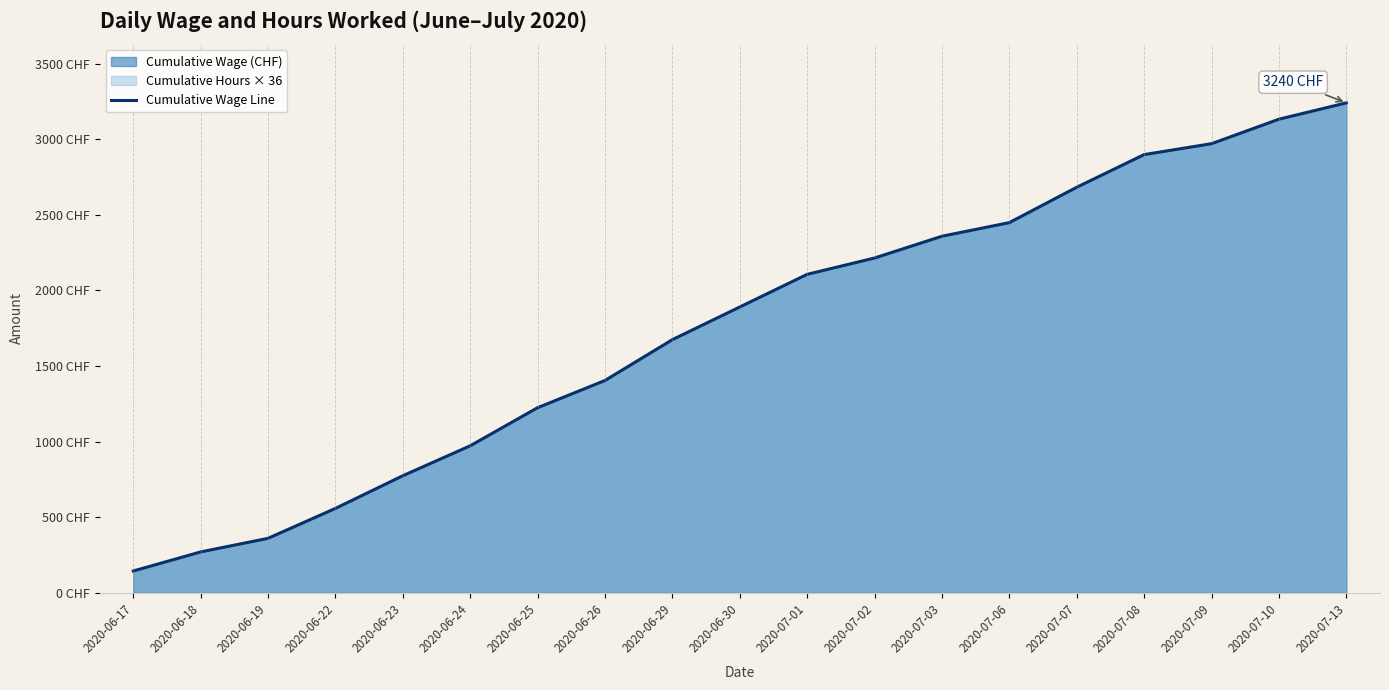

What is the maximum value shown in the chart?

3240